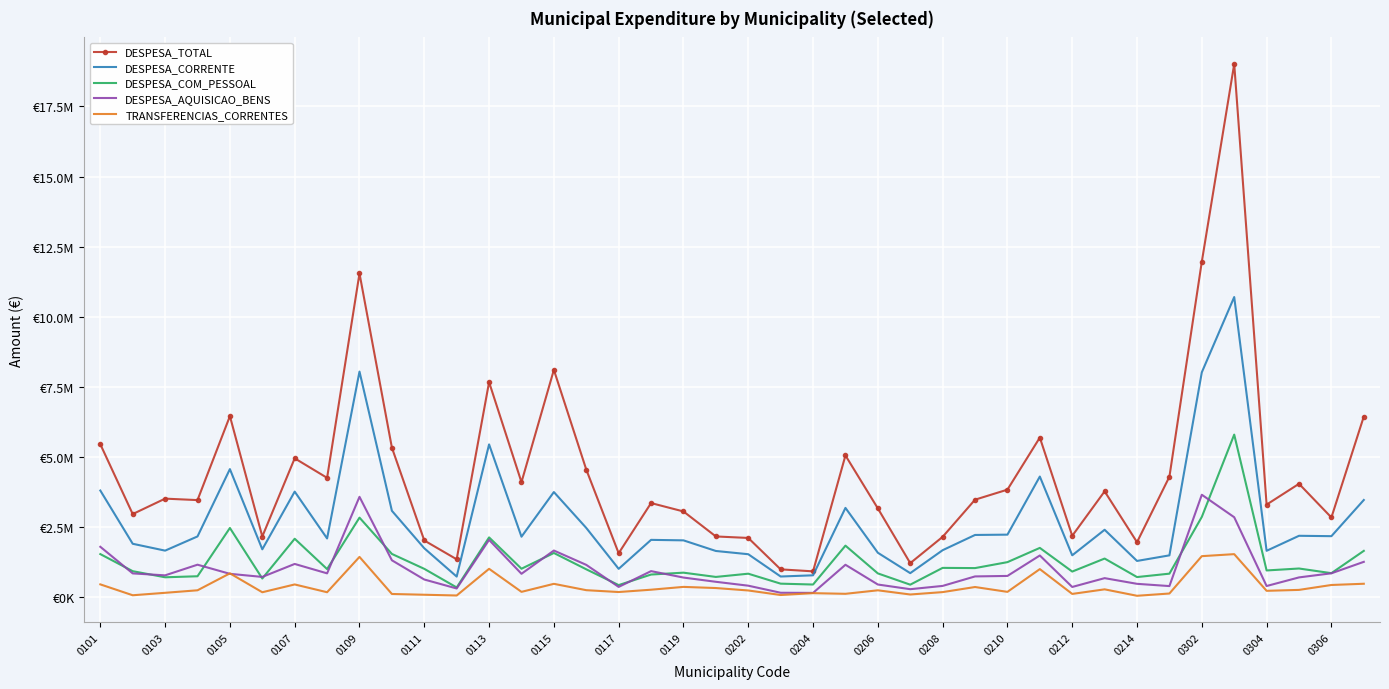

True or false: DESPESA_TOTAL and DESPESA_AQUISICAO_BENS intersect in this chart.

False